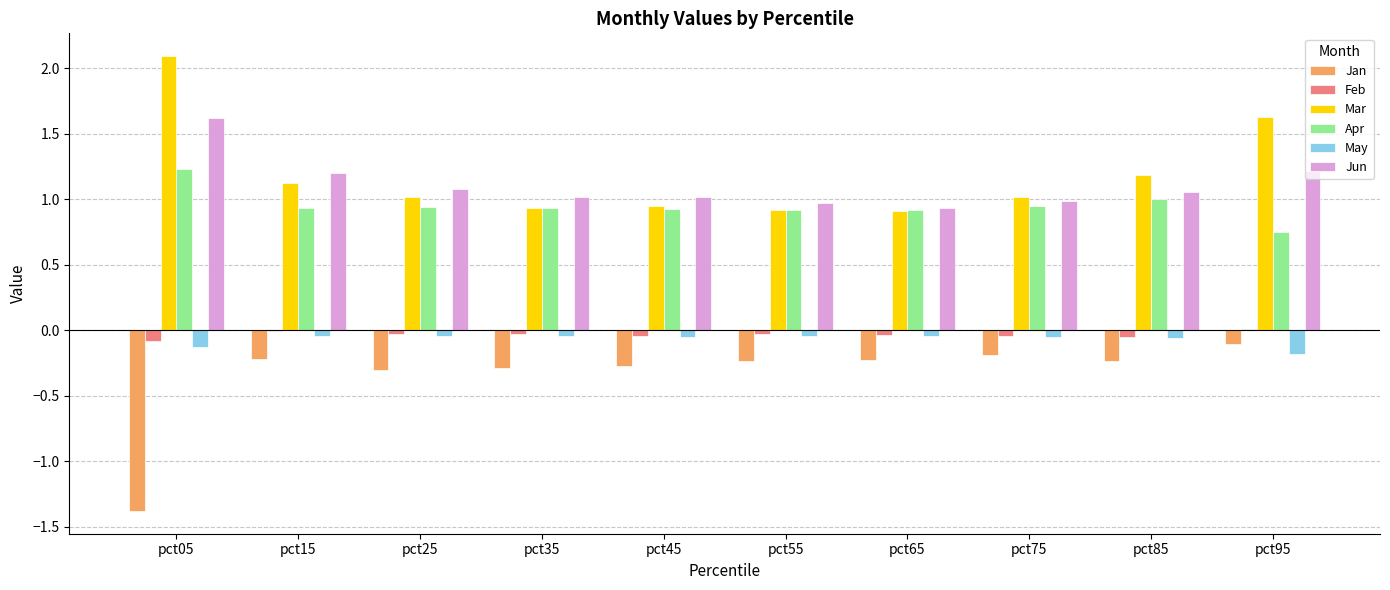

What is the sum of all Mar values?

11.8